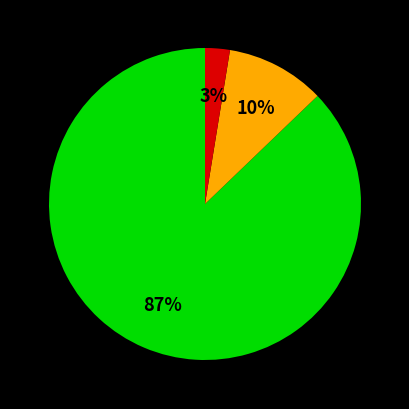

Is there any slice that represents more than half of the pie?

Yes